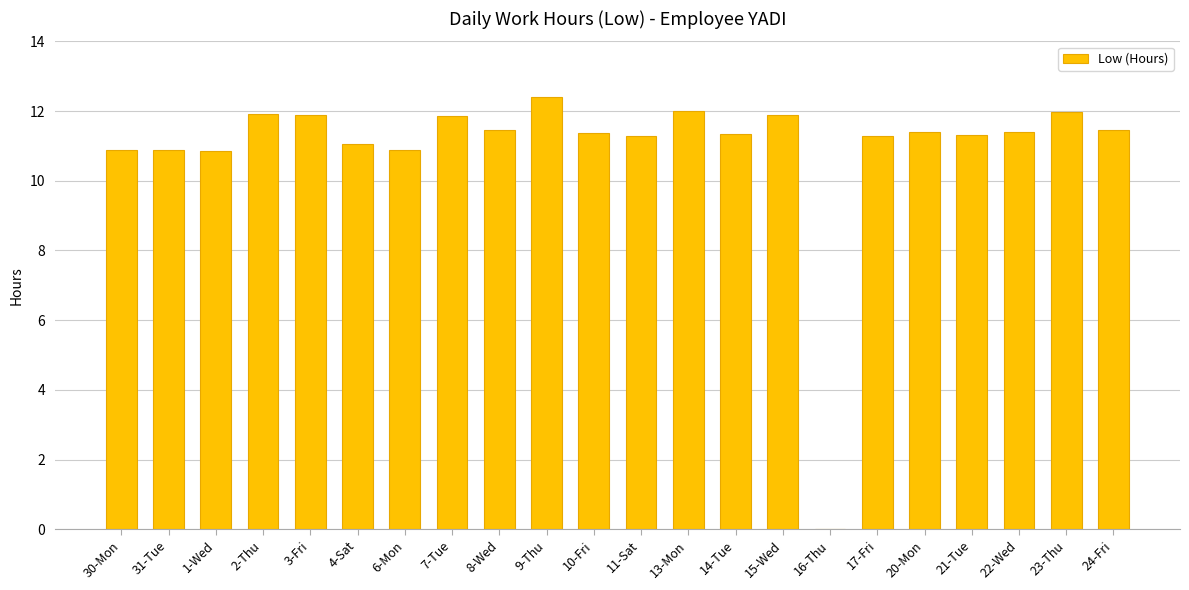

Are the bars grouped side by side (vs. stacked)?

No